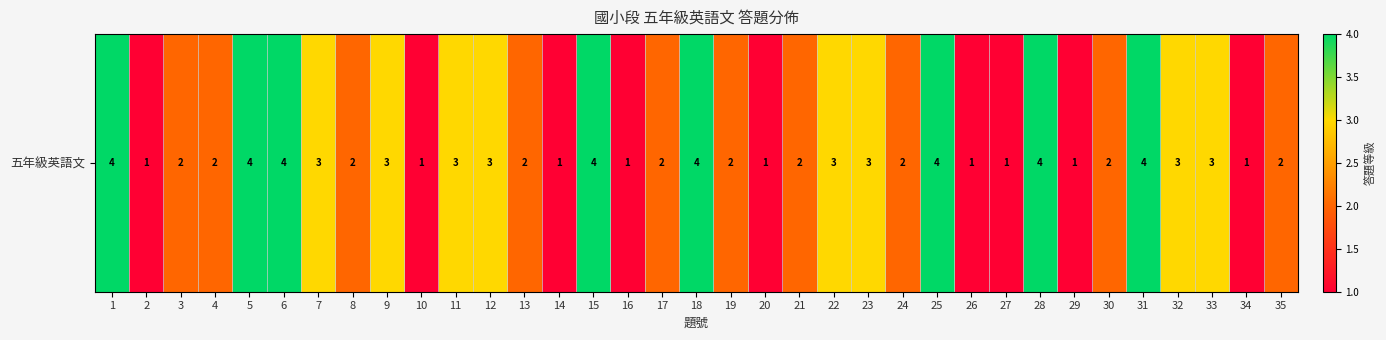

What is the average value?

2